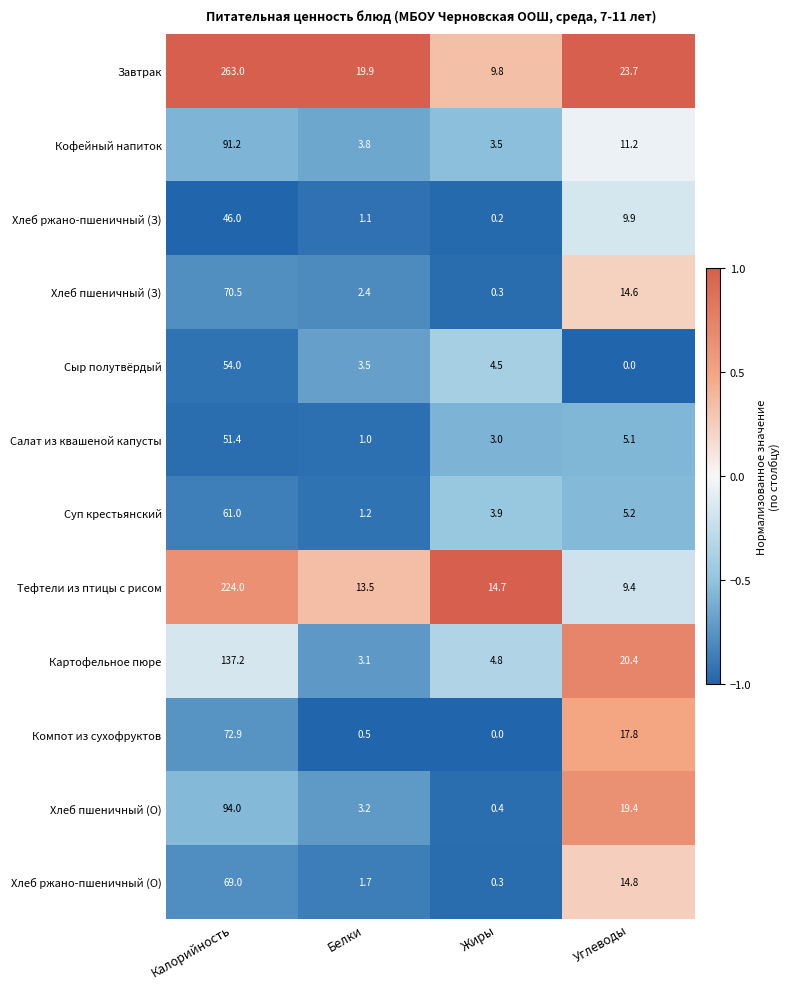

What is the total value across all series at Белки?

54.9